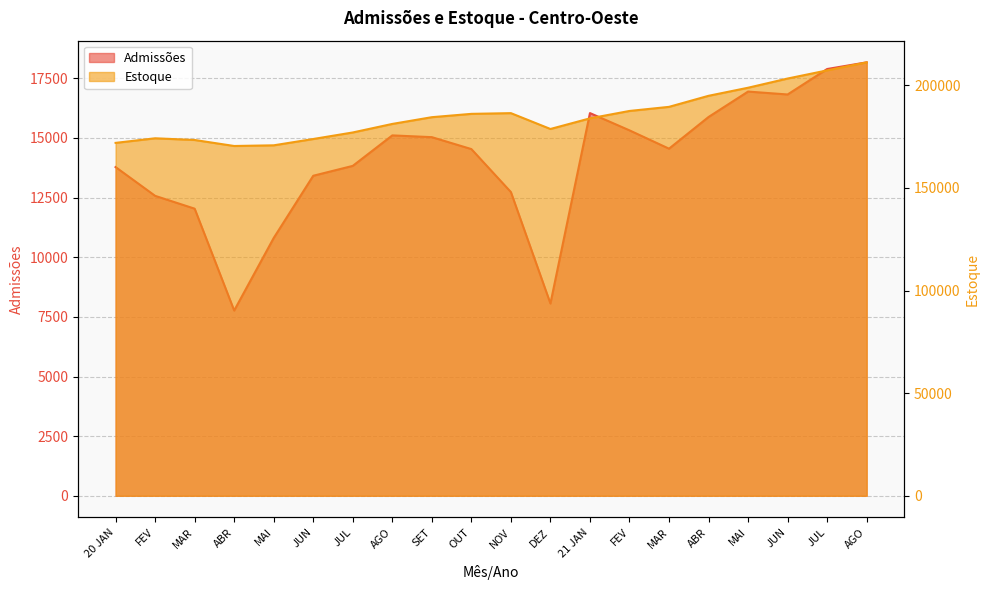

What is the difference between the Admissões values at 20 JAN and MAI?

2972